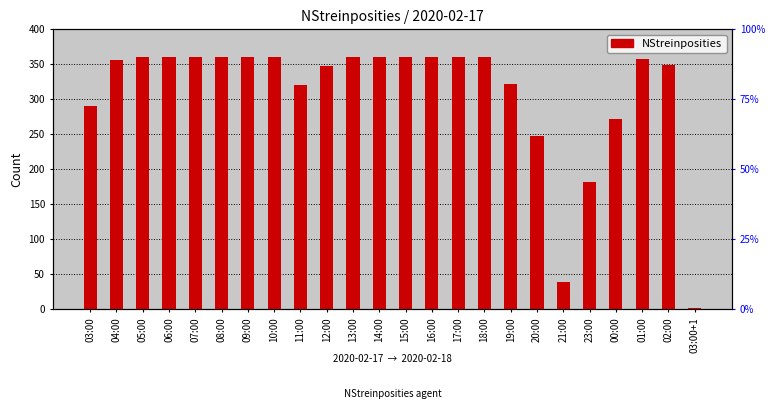

Is it true that the value at 12:00 is 347?

True